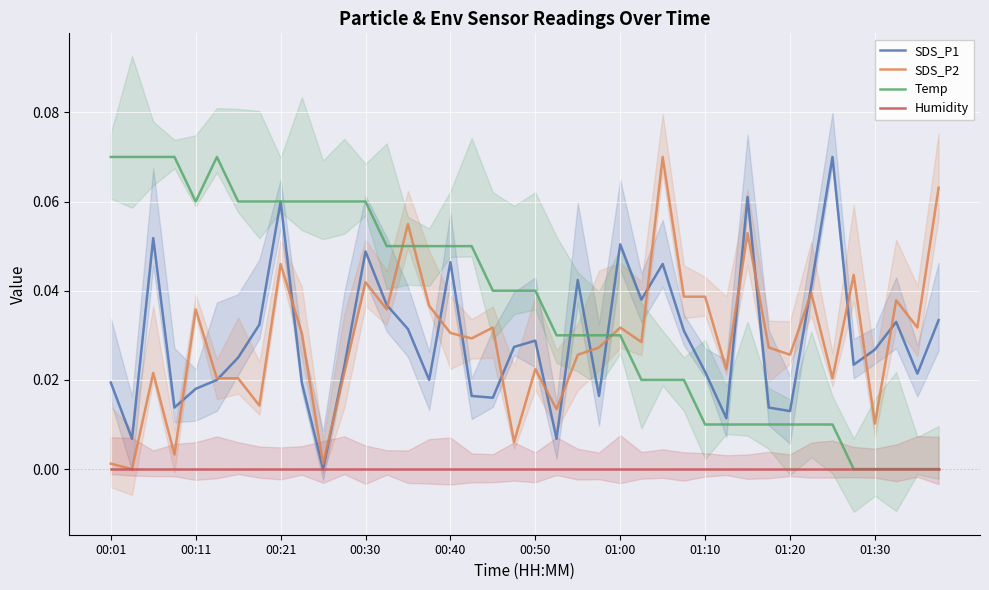

True or false: Humidity and Temp cross at least once.

False